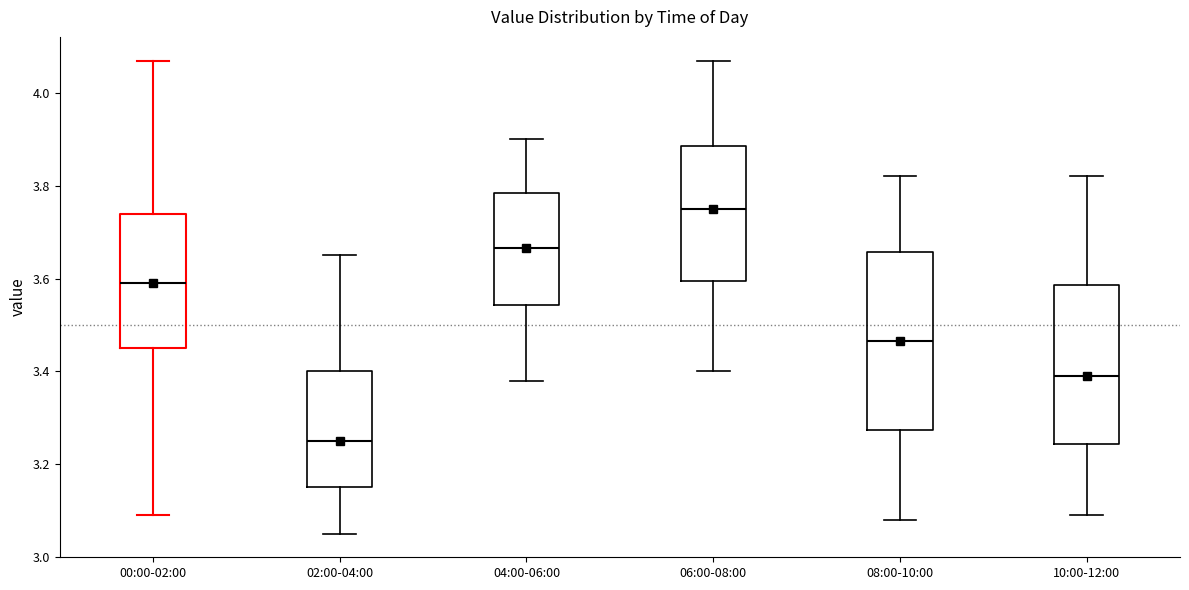

Which box has the lowest median line?

02:00-04:00